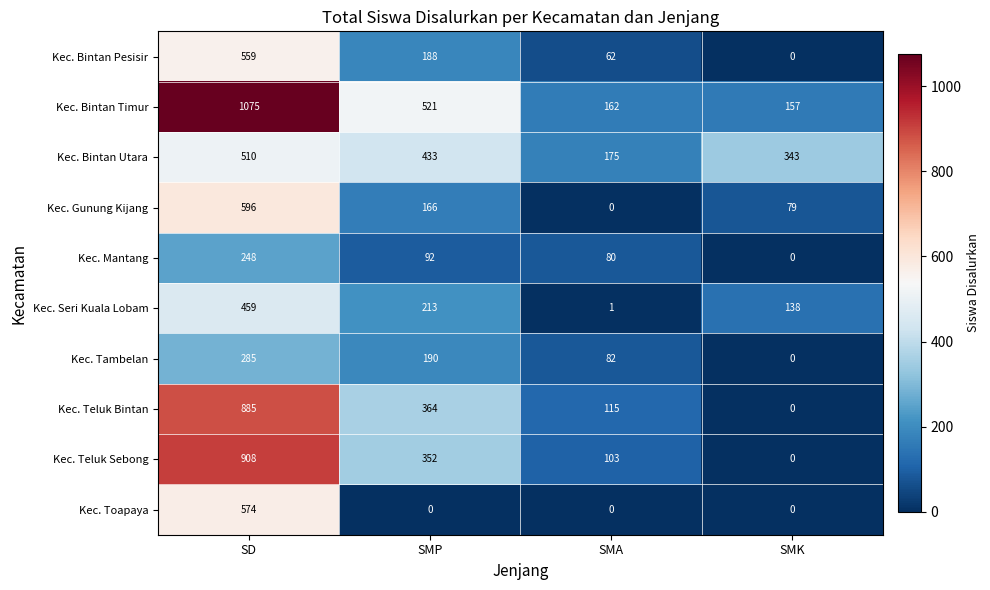

True or false: Kec. Bintan Timur has a value of 85 at SMK.

False